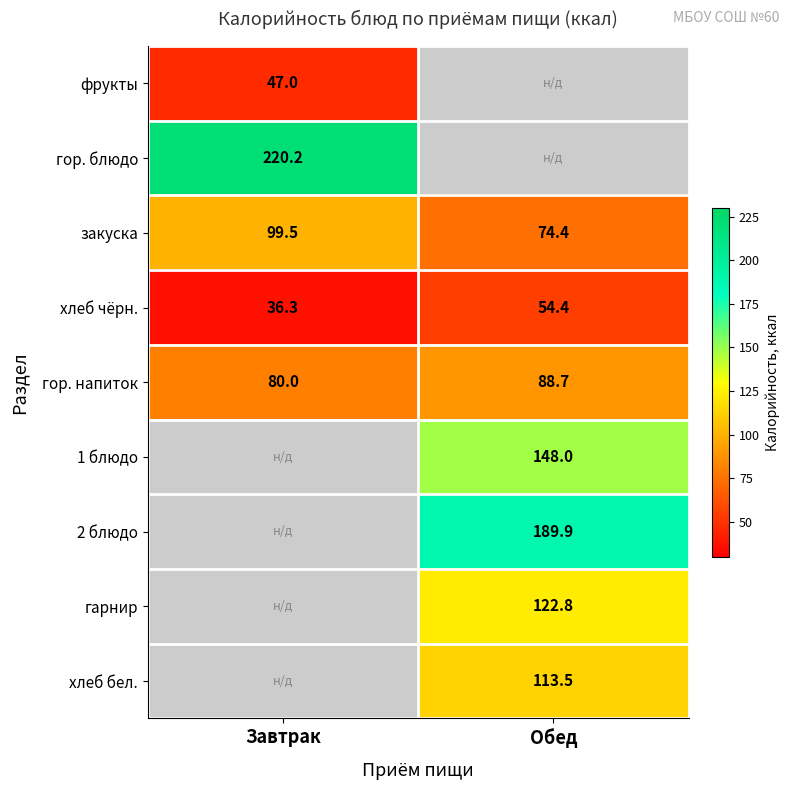

Count the number of categories in the chart.

2